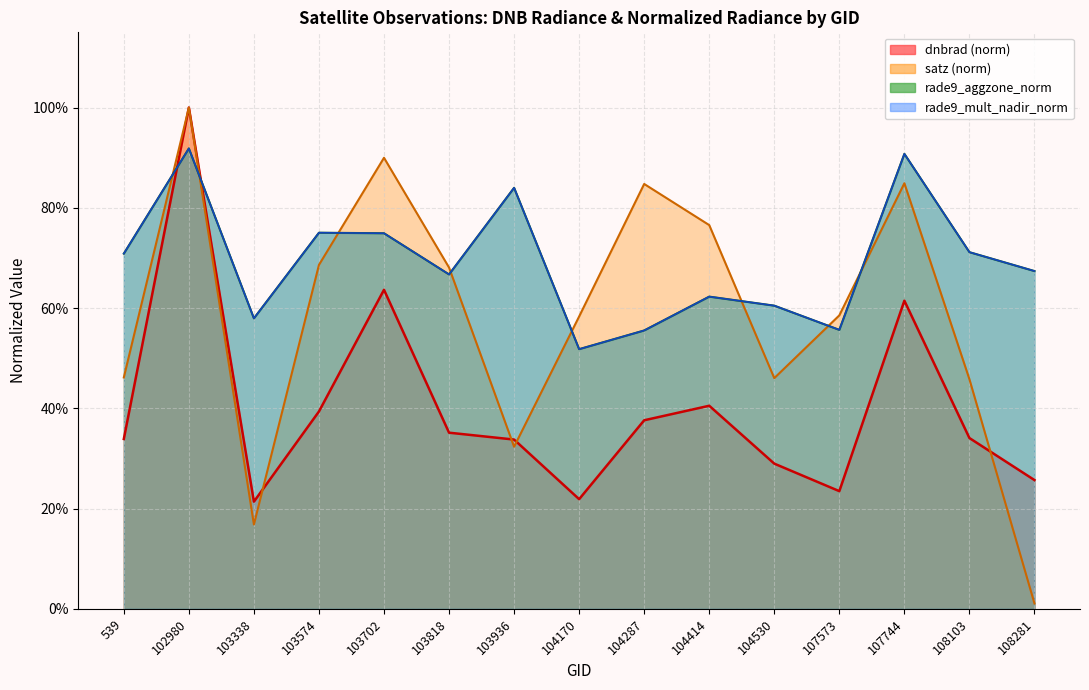

Which series has the largest range (max minus min)?

dnbrad